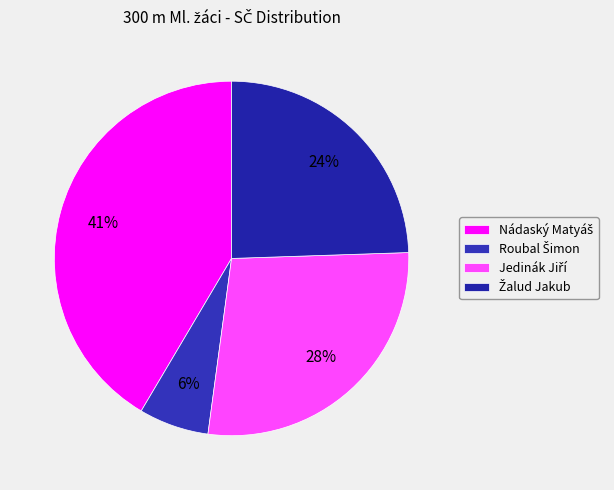

Combined, what portion of the pie is Nádaský Matyáš and Žalud Jakub?

66.0%